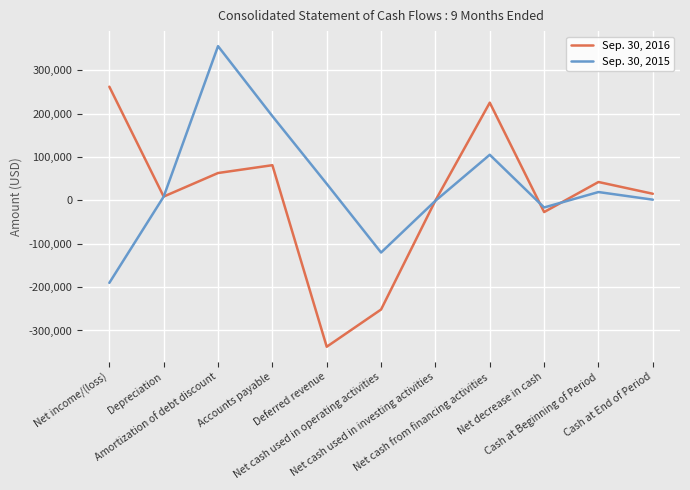

At which category does the chart reach its peak across all series?

Amortization of debt discount